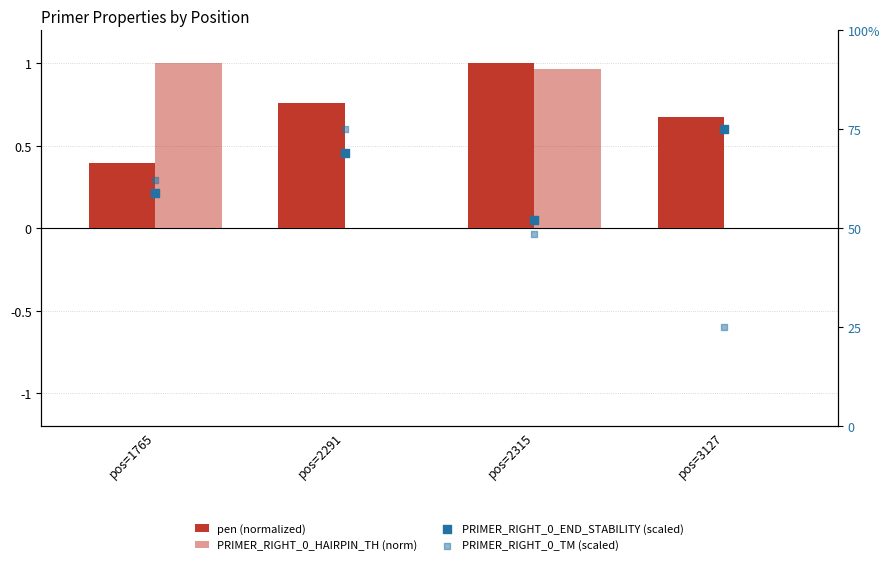

Is the value of PRIMER_RIGHT_0_HAIRPIN_TH (norm) at pos=2291 greater than the value of PRIMER_RIGHT_0_END_STABILITY (scaled) at pos=2315?

No